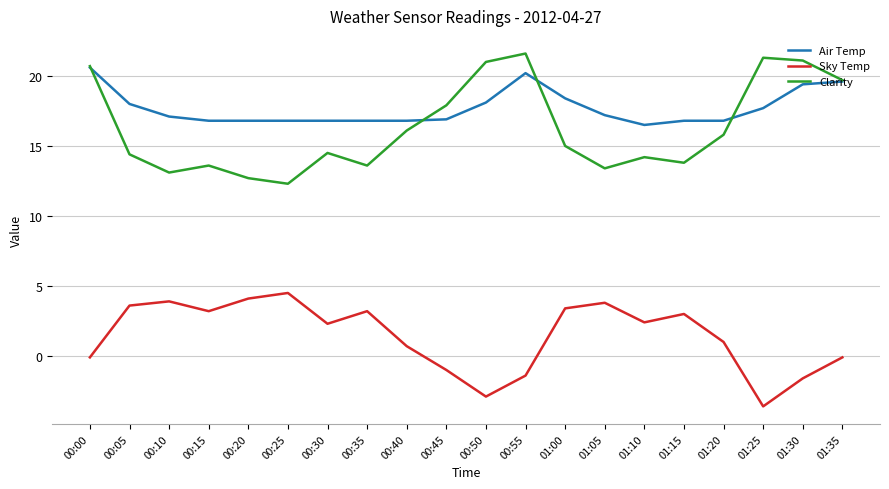

What is the total value across all series at 01:30?

38.9